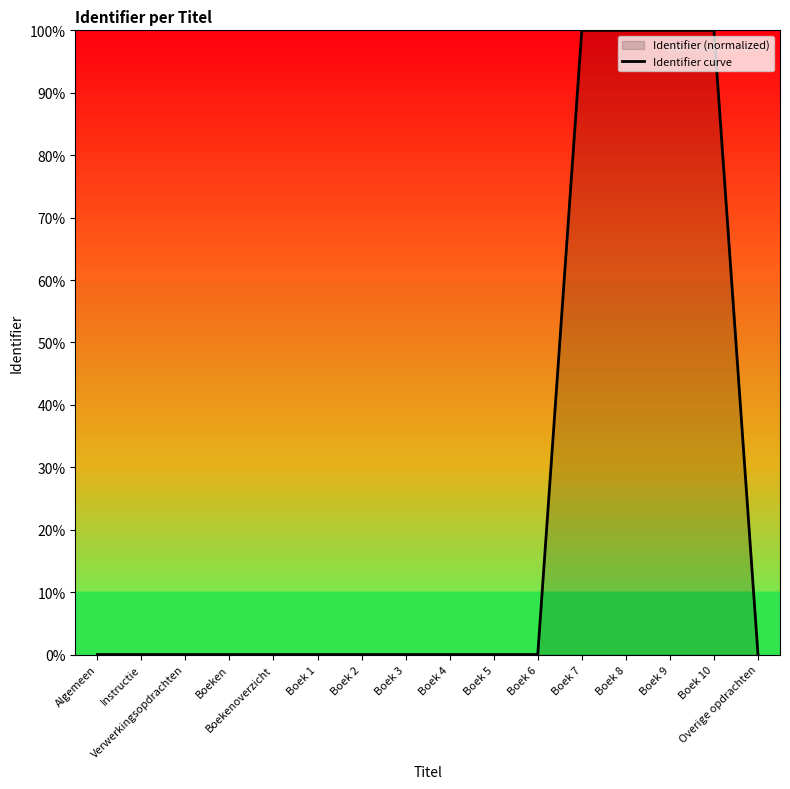

Where is the first local maximum?

Boek 10